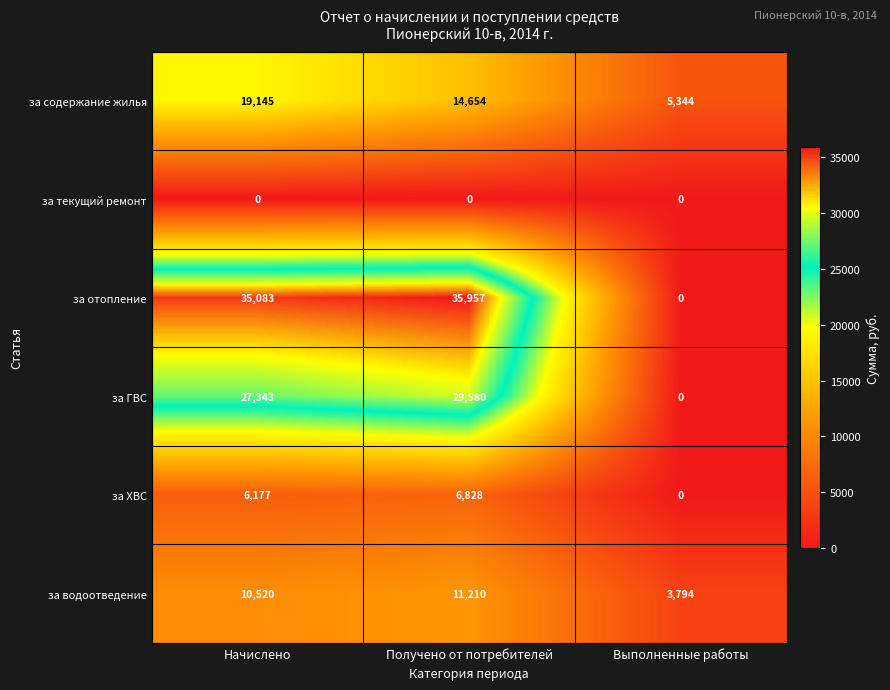

What is the sum of the за содержание жилья values at Начислено and Получено от потребителей?

33799